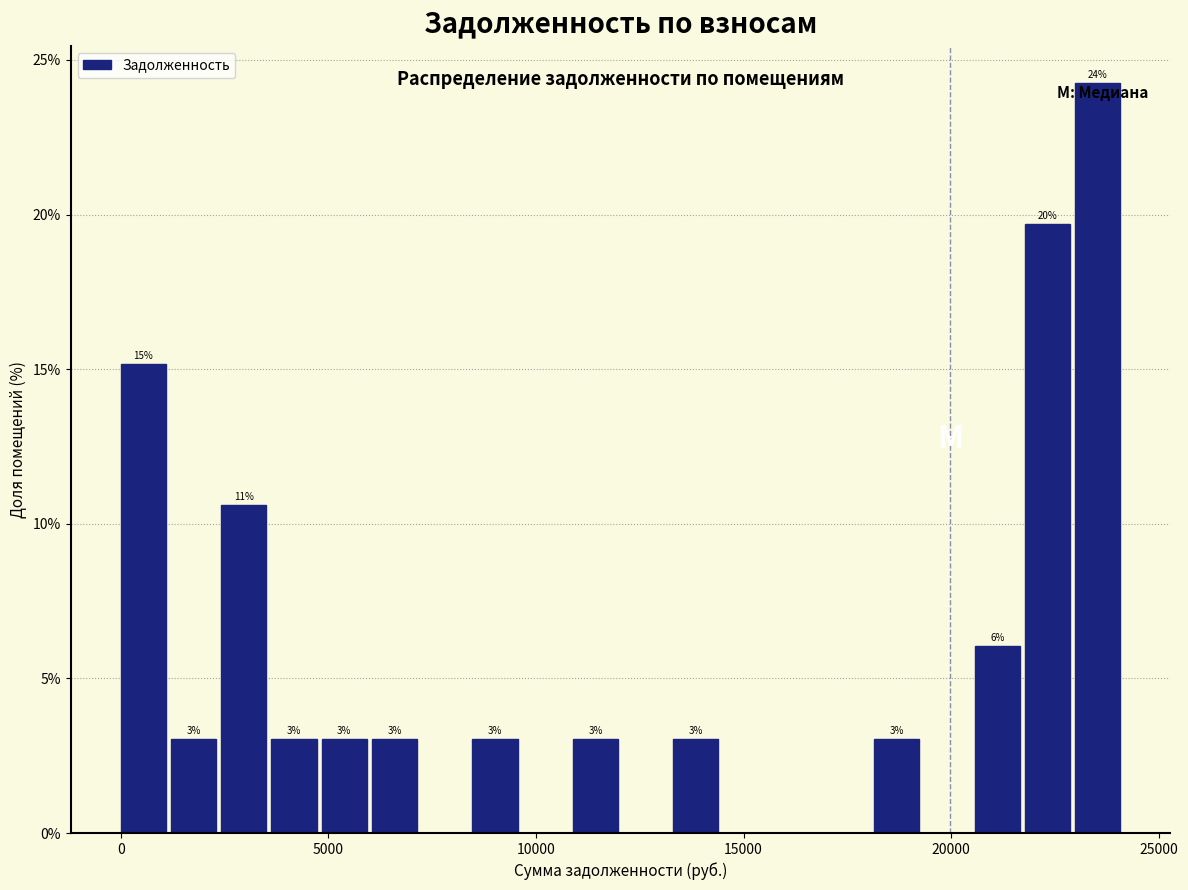

Read against the x-axis, roughly where is the centre of the tallest bar?

23500